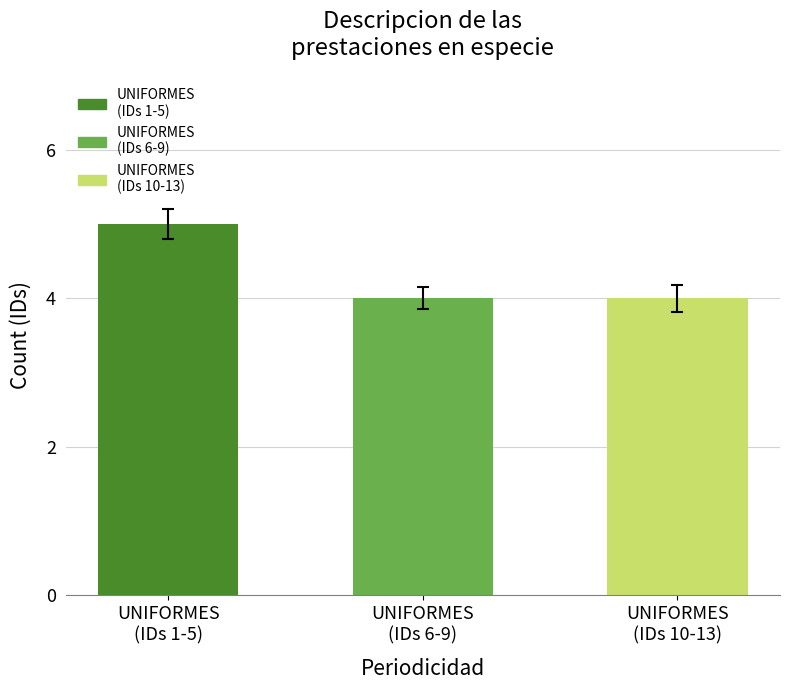

Reading left to right, what are all the values shown in this chart?

5	4	4